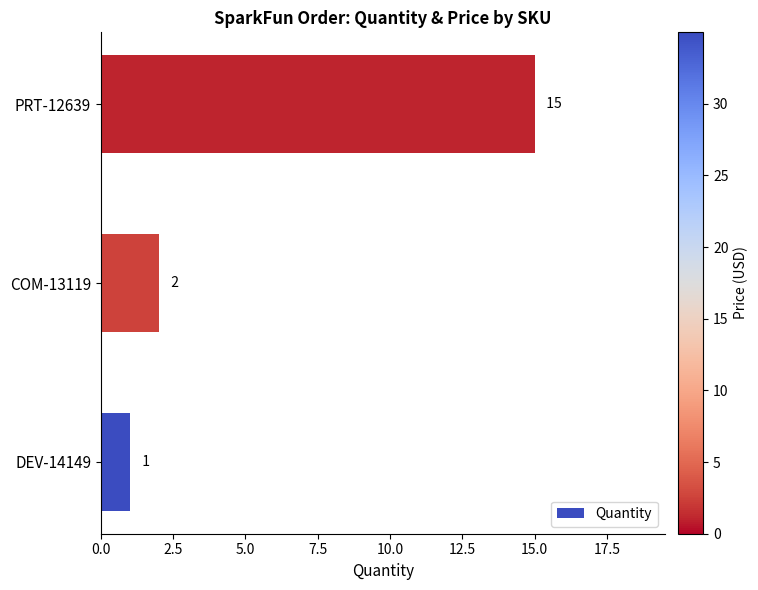

Which category has the highest value across all series?

PRT-12639